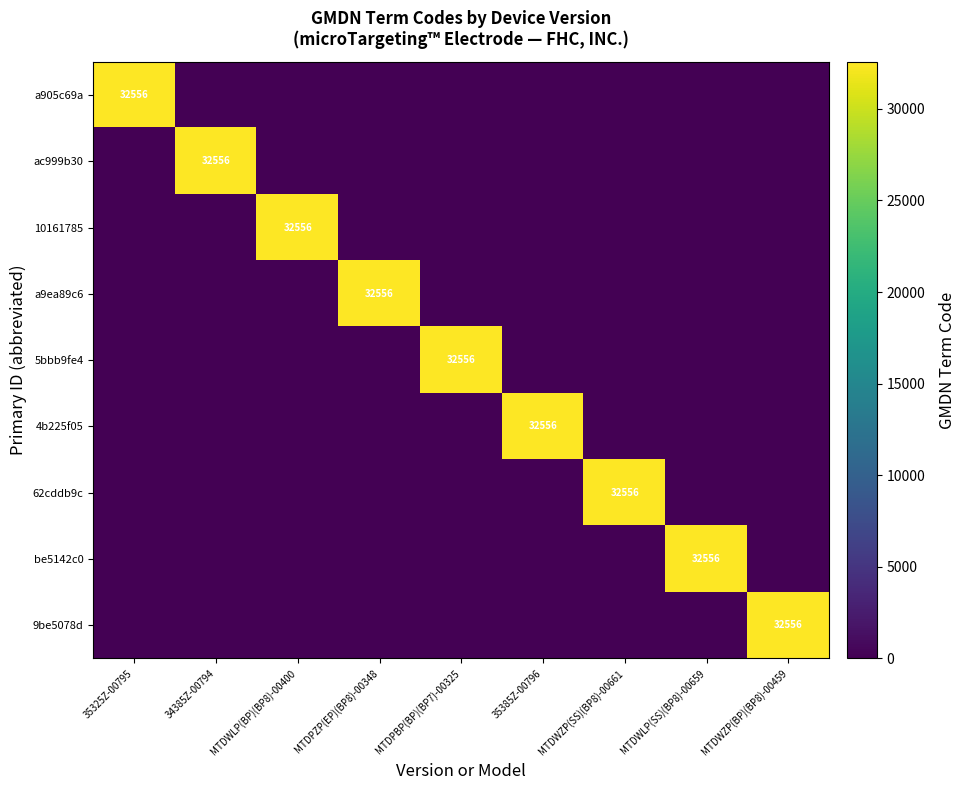

What is the average value of the 62cddb9c series?

3617